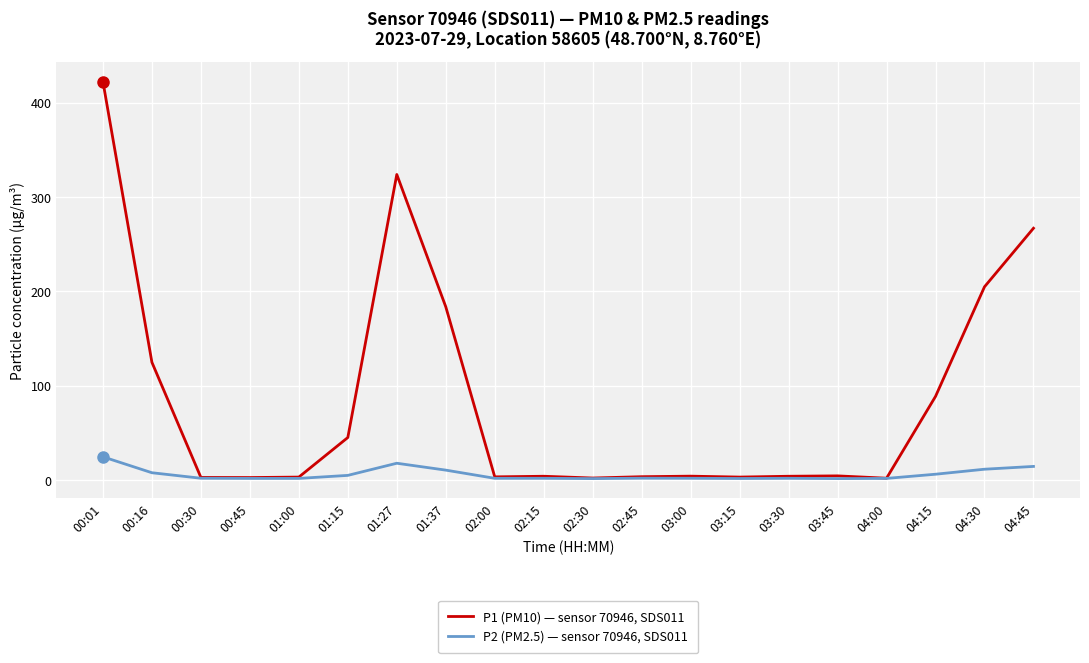

Which series changed the most between 00:01 and 03:15?

P1 (PM10) — sensor 70946, SDS011